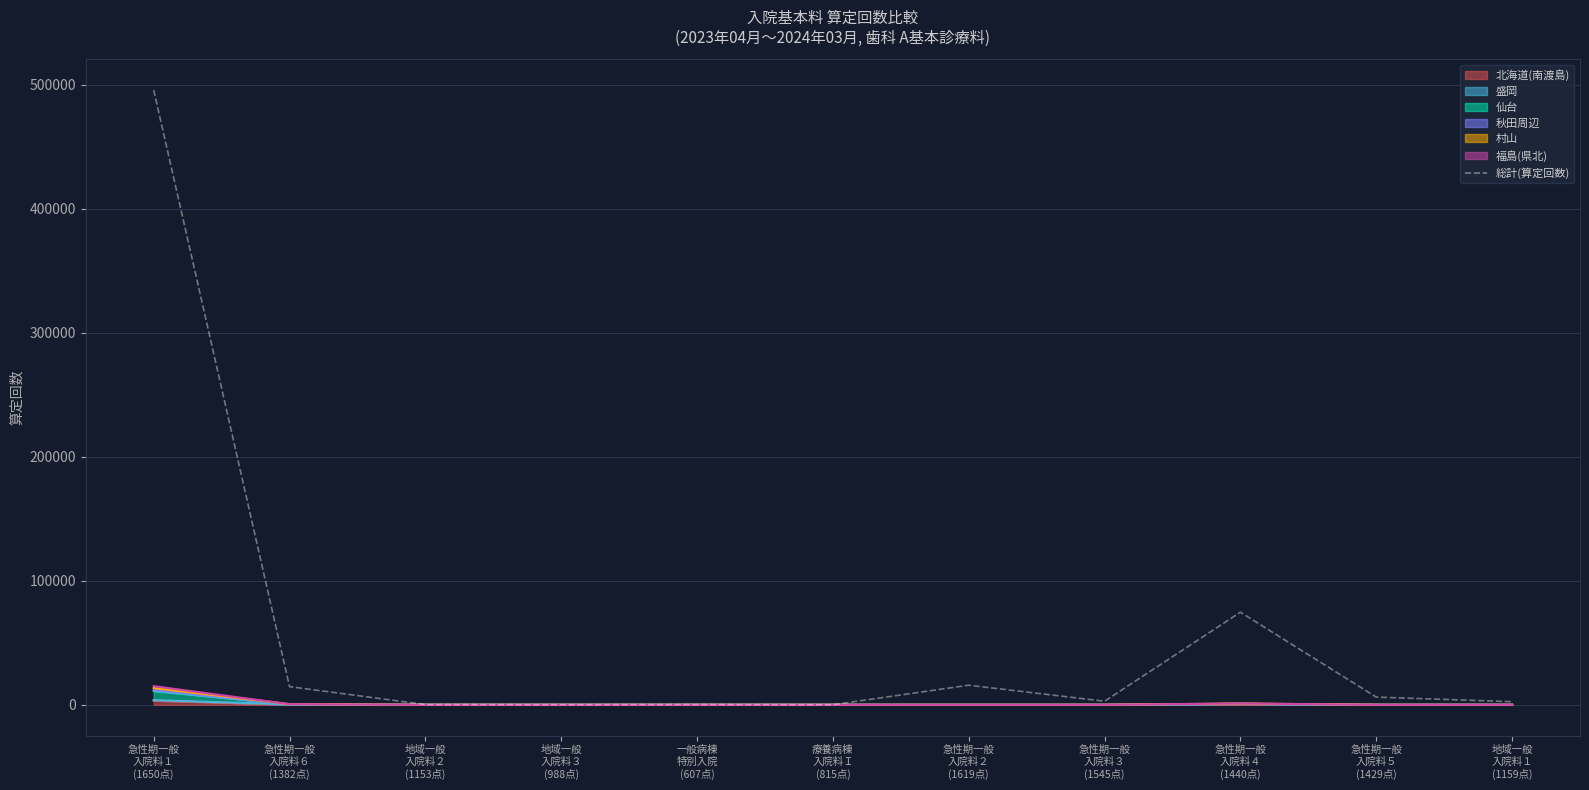

True or false: the data shows 4590 at 急性期一般
入院料２
(1619点).

False